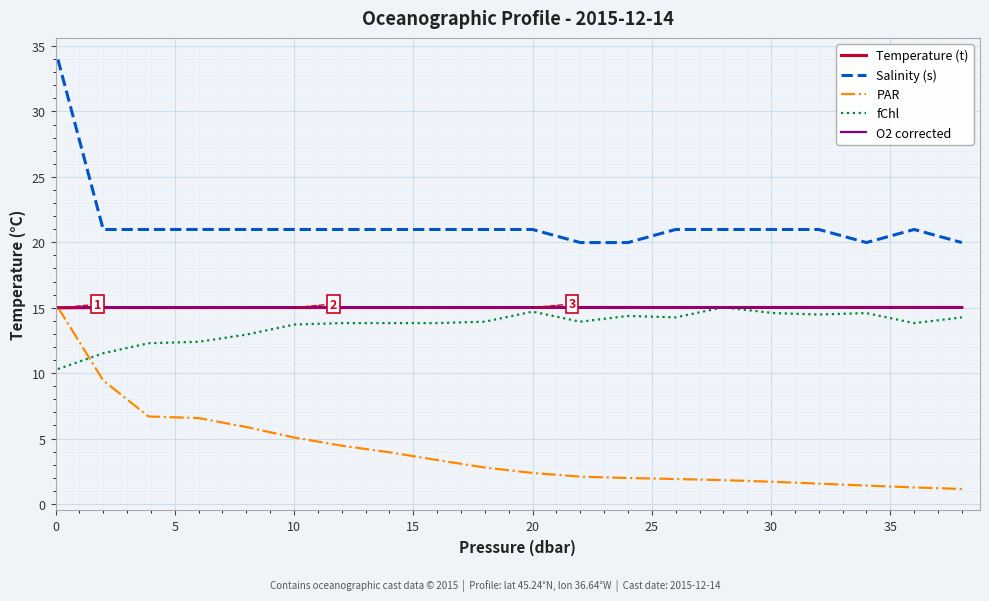

Which series has the largest range (max minus min)?

Salinity (s)